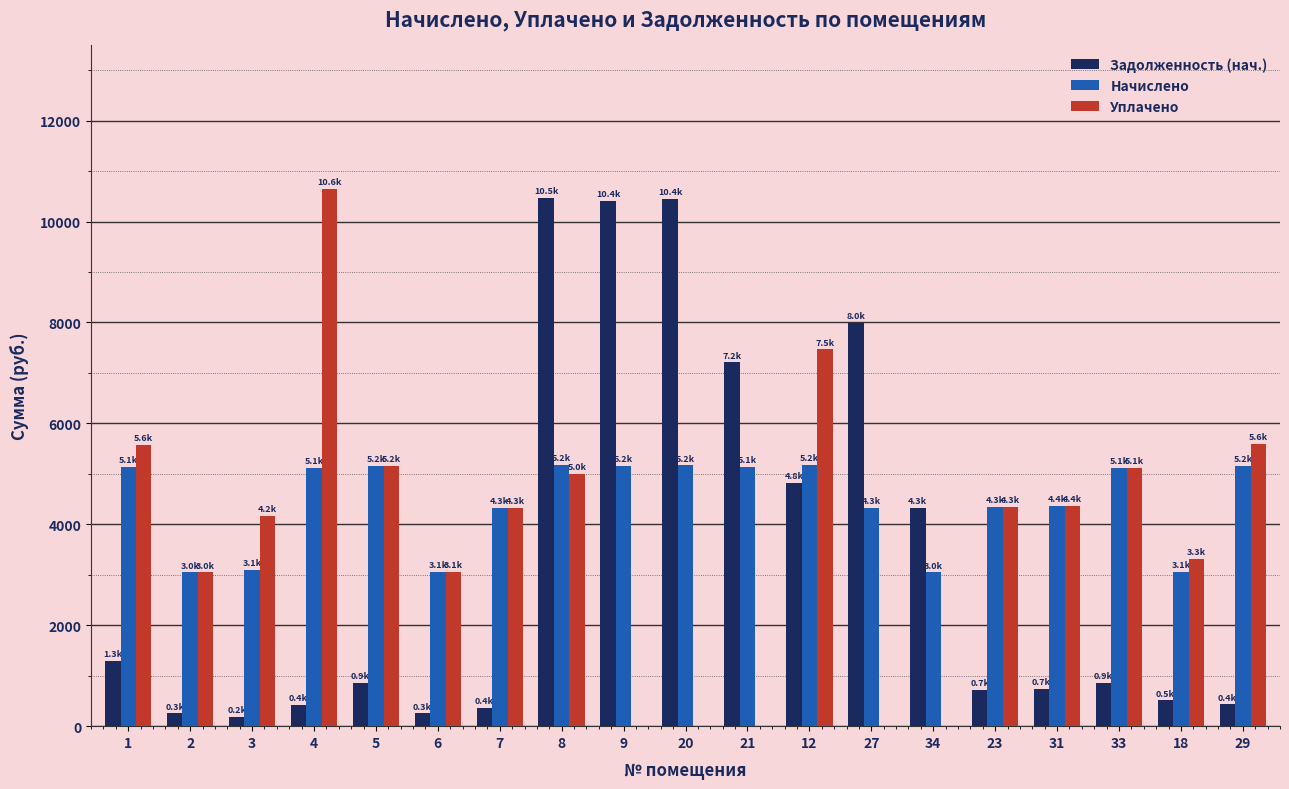

What is the sum of all Задолженность (нач.) values?

62562.5